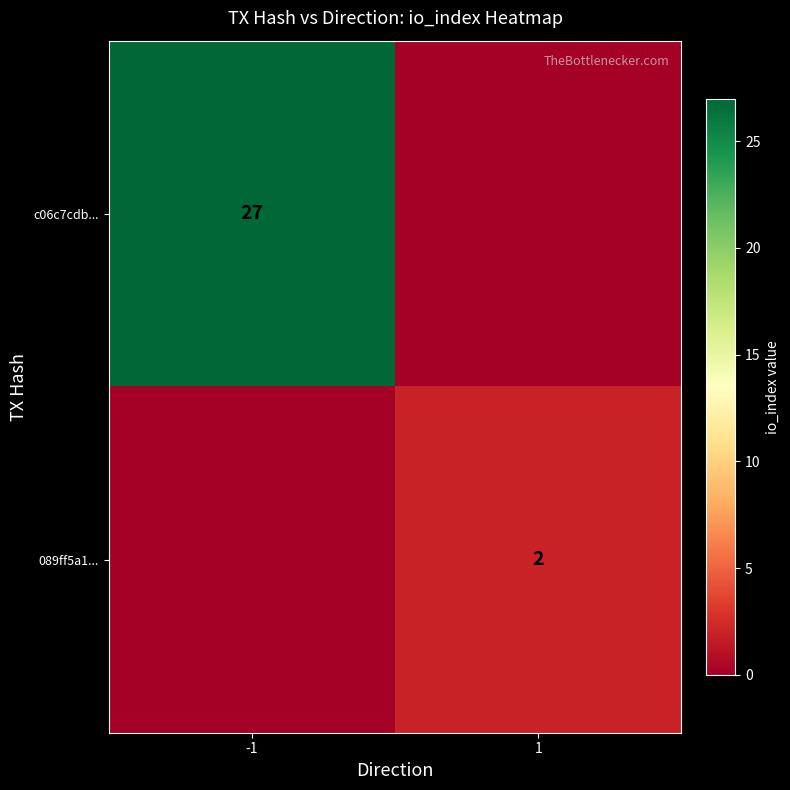

The c06c7cdb... series shows 10 at -1. True or false?

False